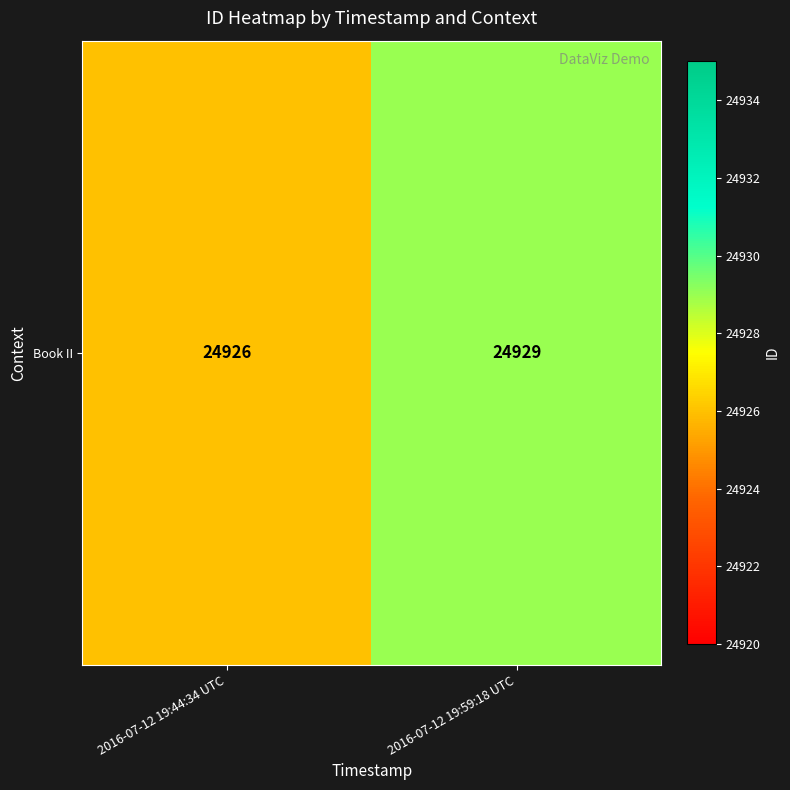

Reading left to right, what are all the values shown in this chart?

2016-07-12 19:44:34 UTC=24926	2016-07-12 19:59:18 UTC=24929